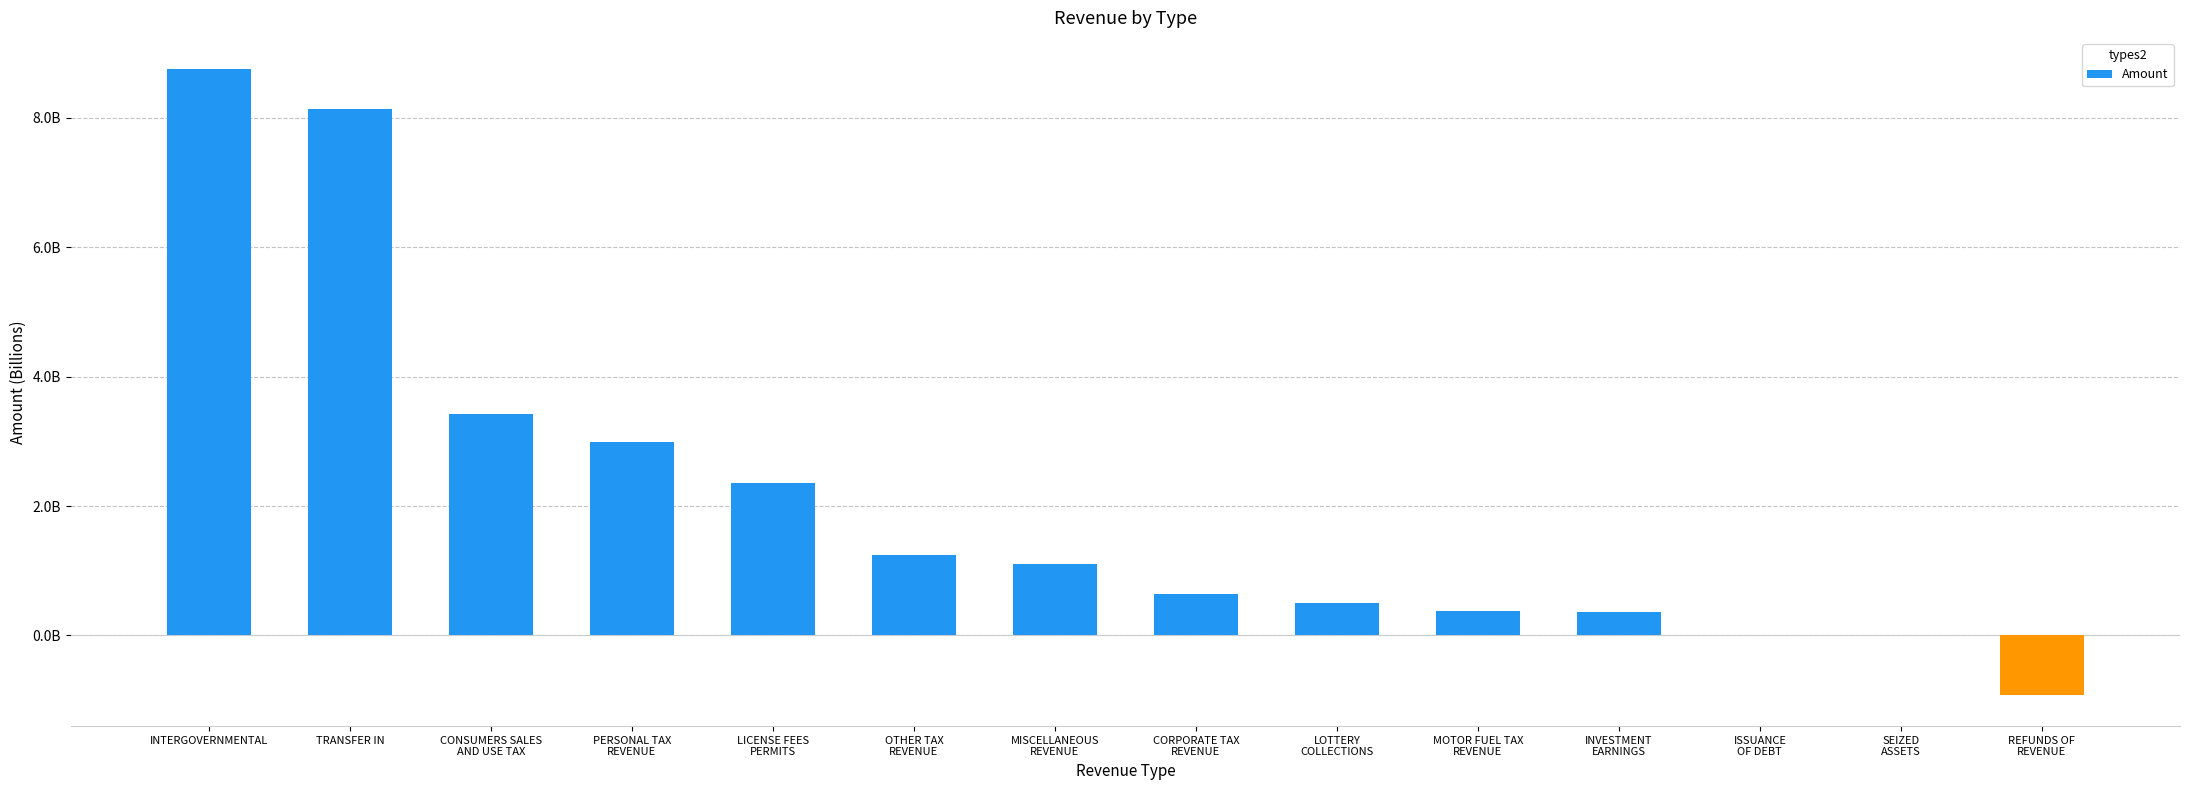

What is the maximum value shown in the chart?

8751835133.9